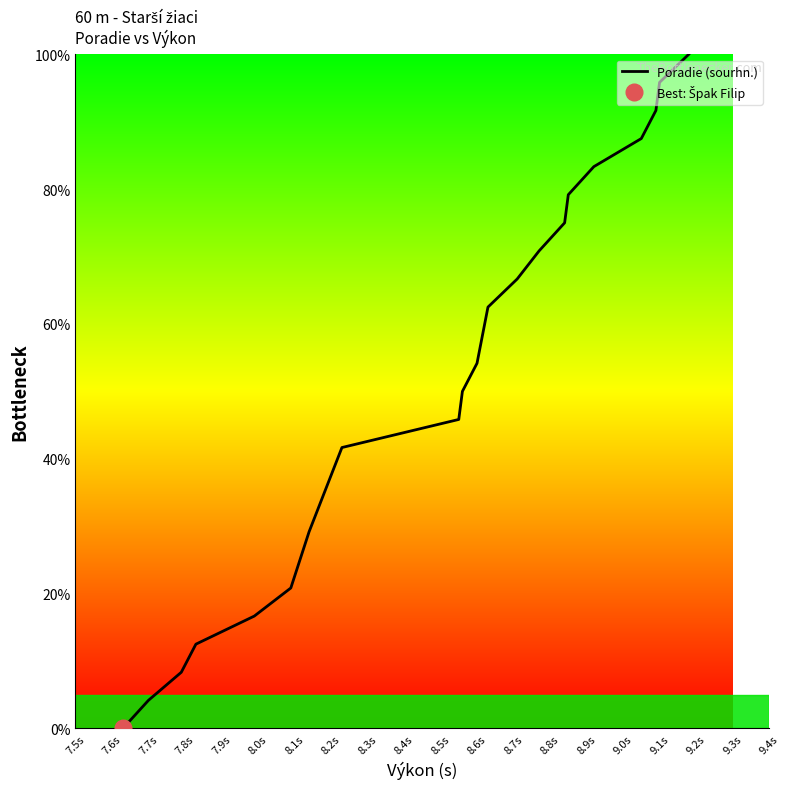

Reading right to left, list all the values displayed in this chart.

100.0	95.8	91.7	87.5	83.3	79.2	75.0	70.8	66.7	62.5	54.2	54.2	50.0	45.8	41.7	37.5	29.2	29.2	20.8	20.8	16.7	12.5	8.3	4.2	0.0